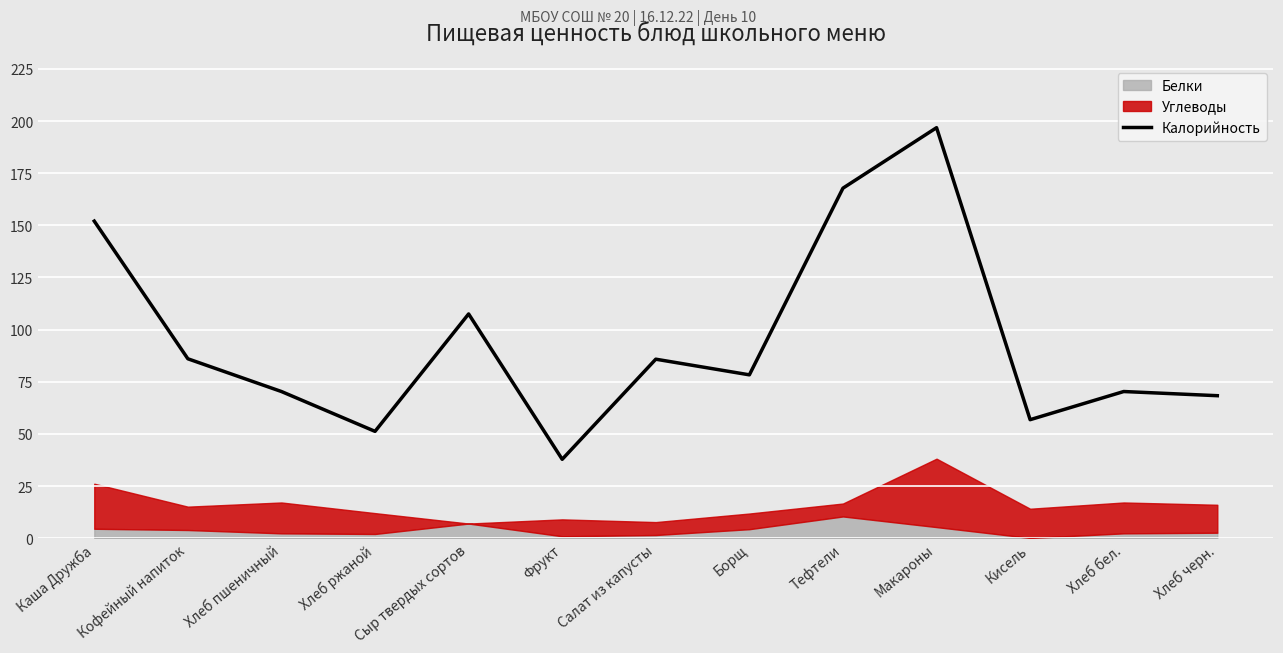

What is the ratio of the value at Сыр твердых сортов to the value at Хлеб пшеничный?

1.5